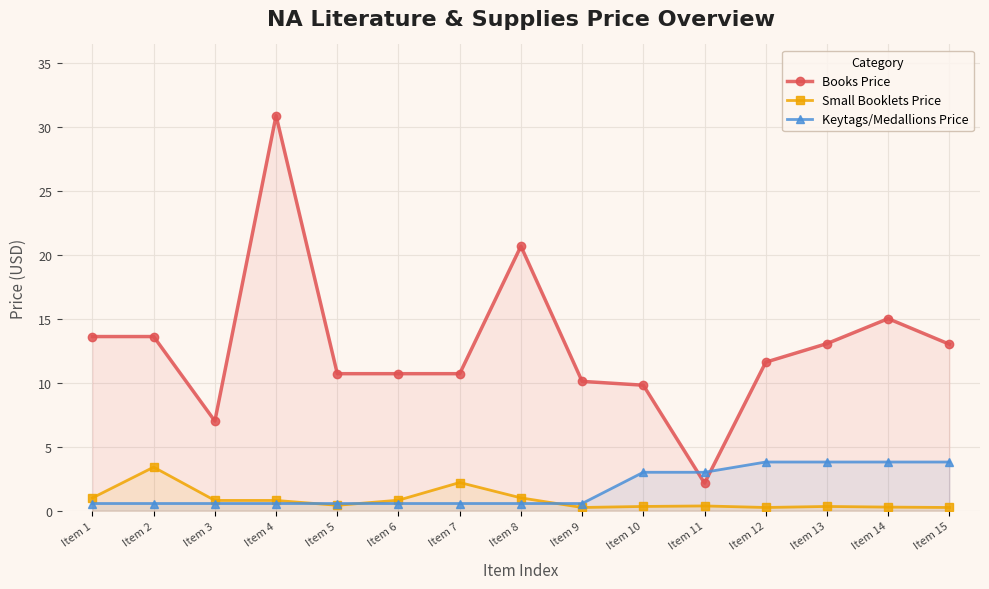

True or false: Keytags/Medallions Price has more than 0 interior local peaks.

False